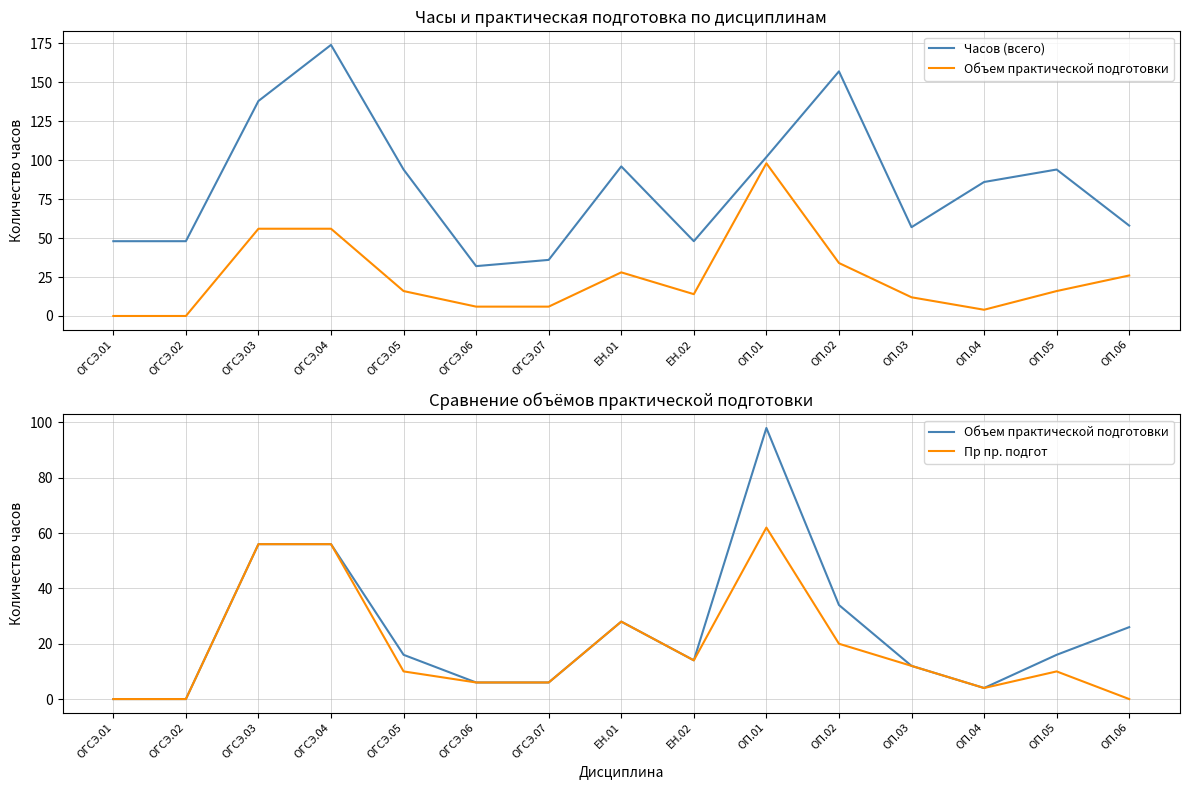

At ОГСЭ.02, list the series in order from smallest to largest.

Объем практической подготовки, Пр пр. подгот, Часов (всего)